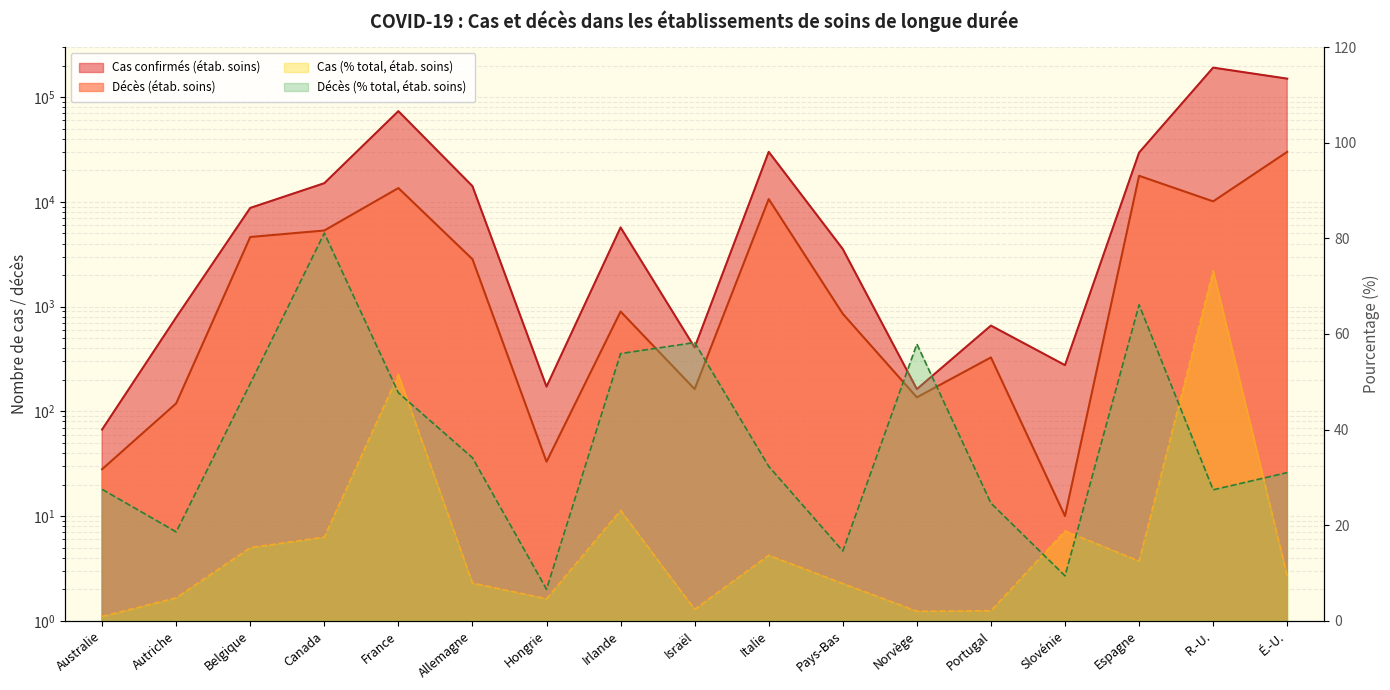

At which category does the chart reach its peak across all series?

R.-U.